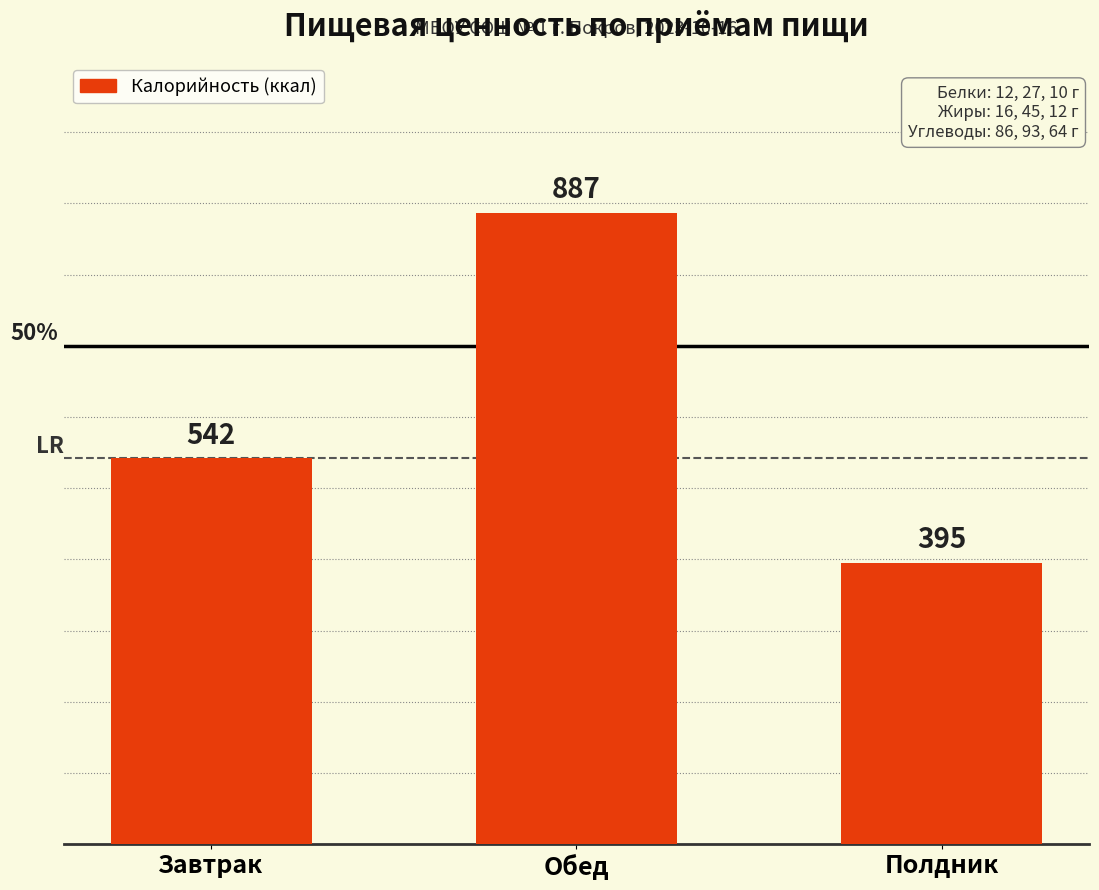

Rank the categories by value from highest to lowest.

Обед, Завтрак, Полдник